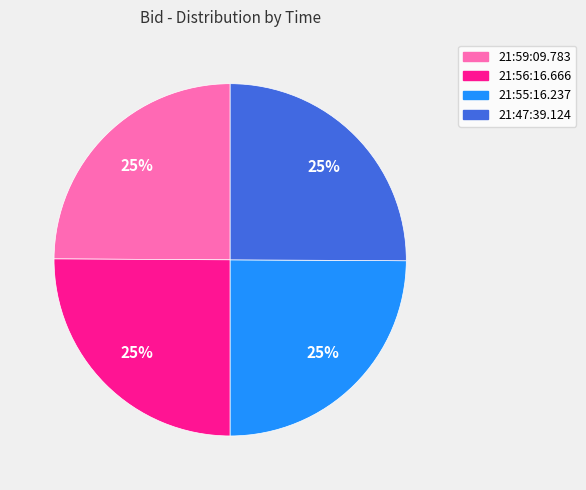

What percentage is the 21:55:16.237 slice, to the nearest percent?

25%